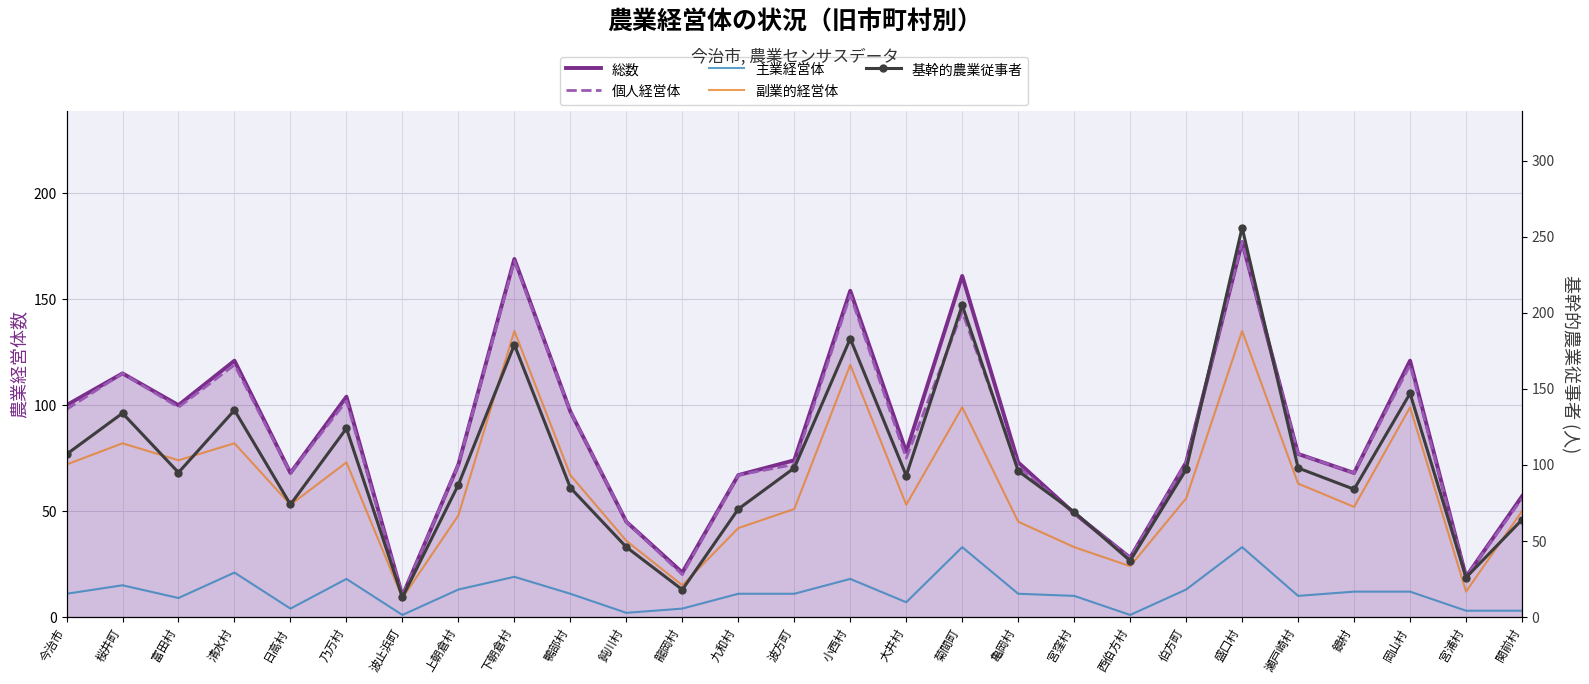

Which series has the widest spread of values?

基幹的農業従事者